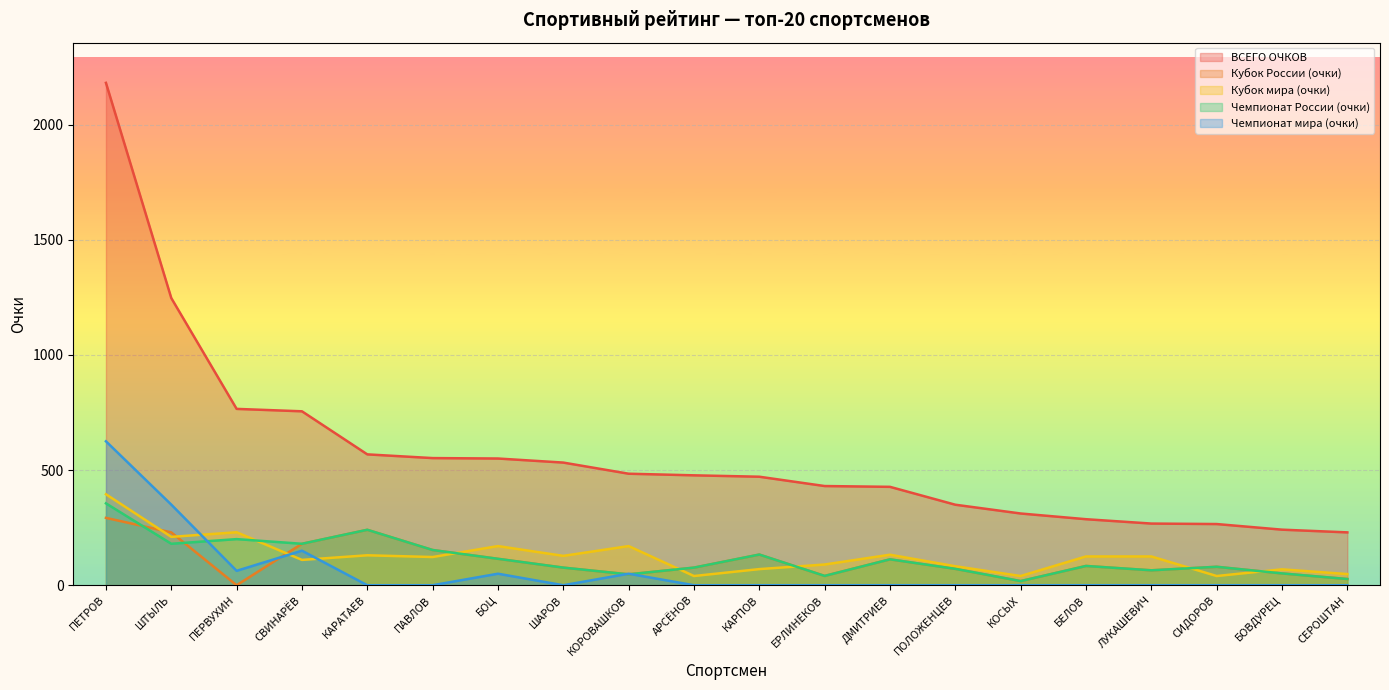

How many interior local valleys does the Кубок мира (очки) series have?

7